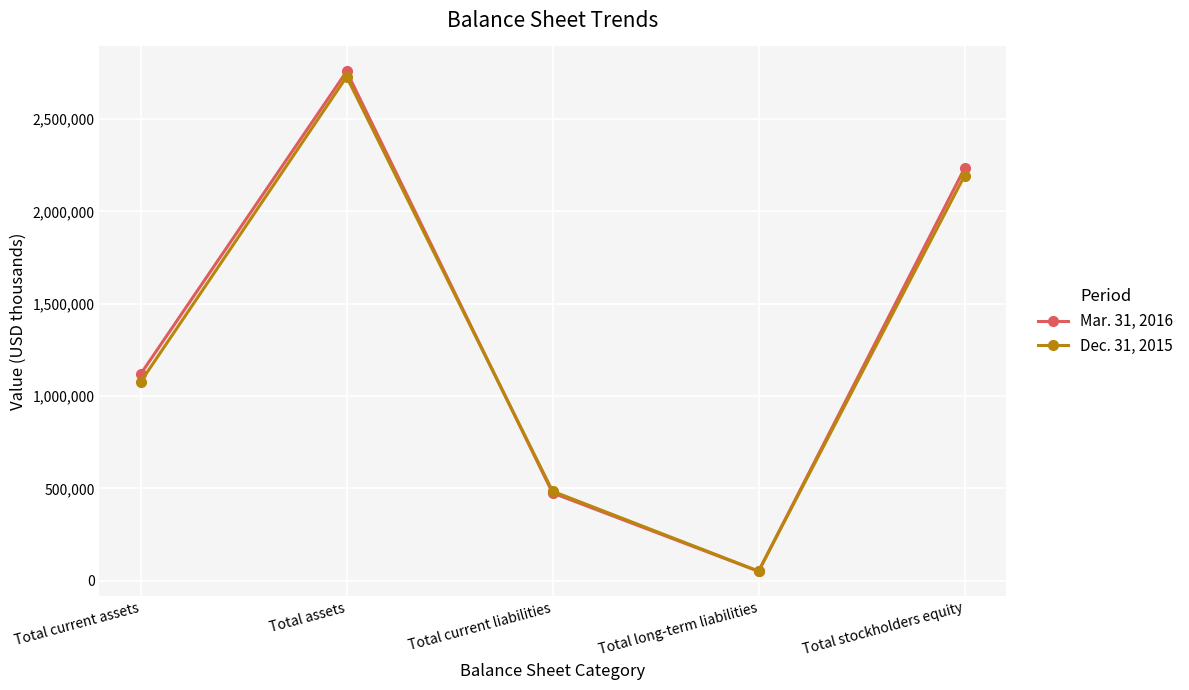

Between which two adjacent categories do Dec. 31, 2015 and Mar. 31, 2016 first intersect?

Total assets and Total current liabilities